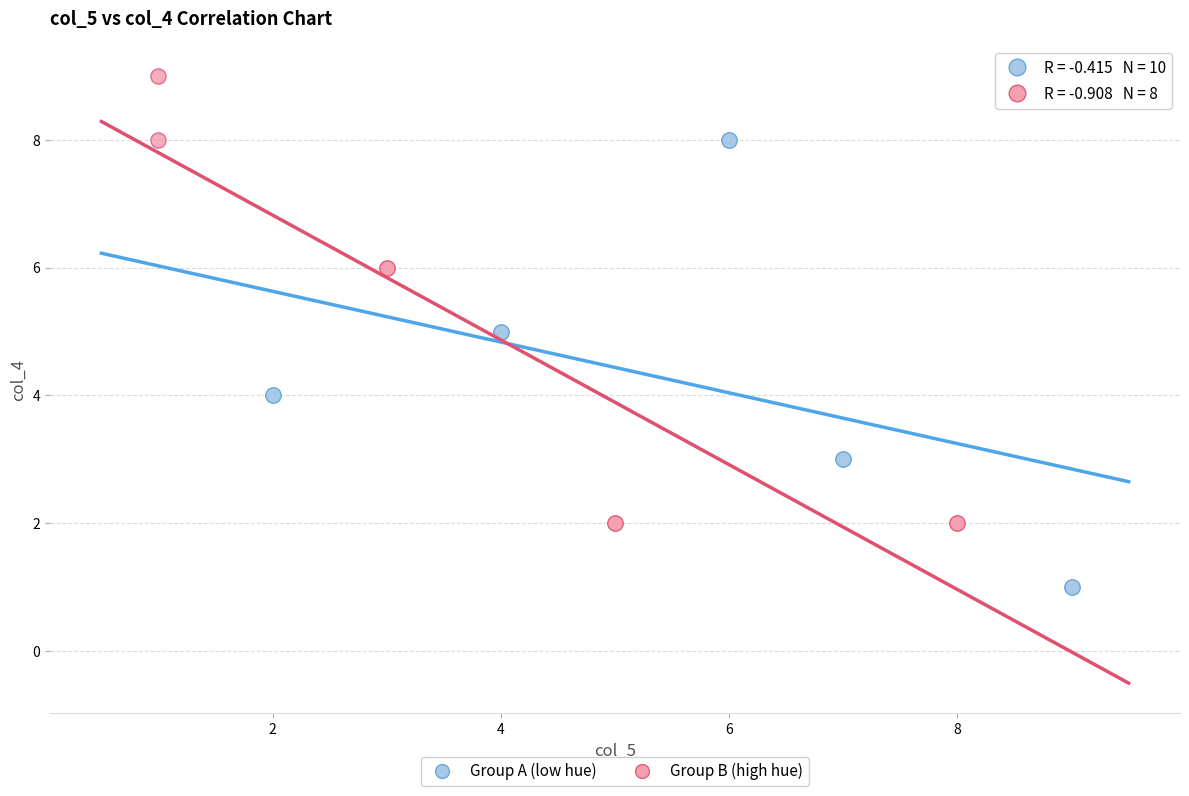

Which series reaches the maximum Y coordinate?

Group B (high hue)